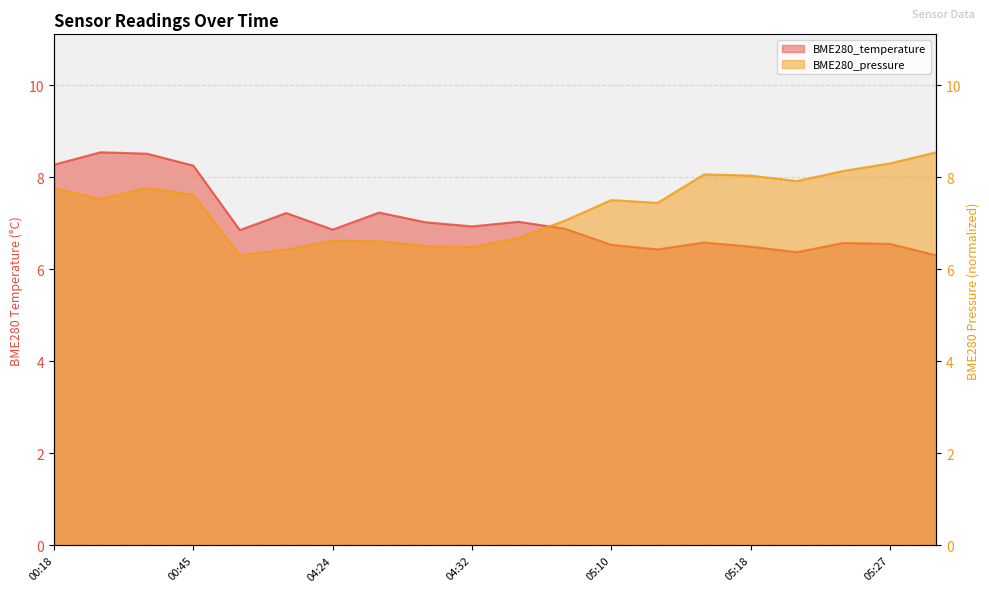

How many interior local valleys does the BME280_pressure series have?

5